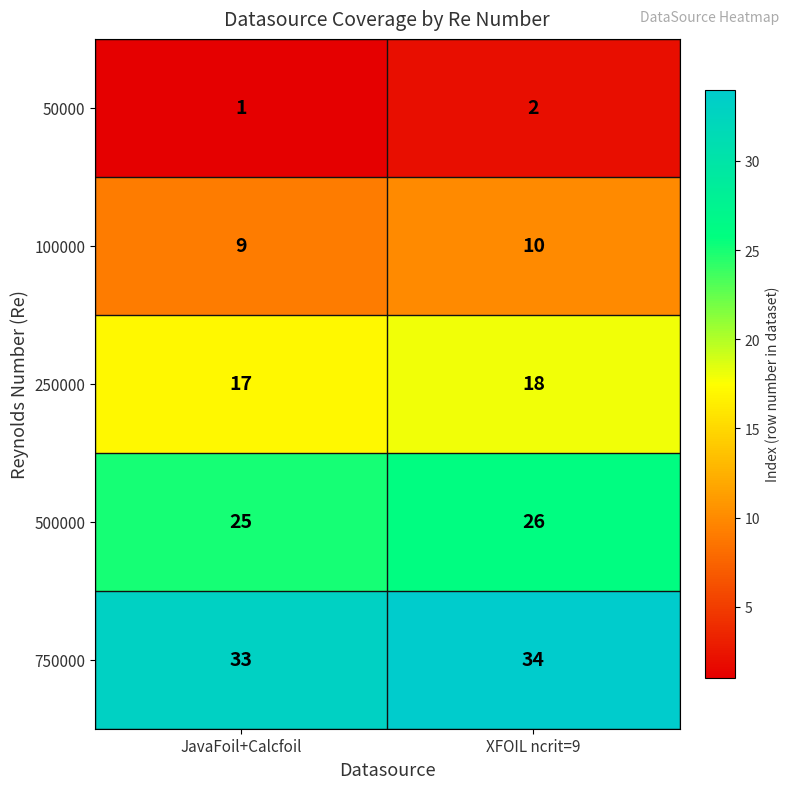

Reading right to left, what are all the values shown in this chart?

50000: 2	1
100000: 10	9
250000: 18	17
500000: 26	25
750000: 34	33